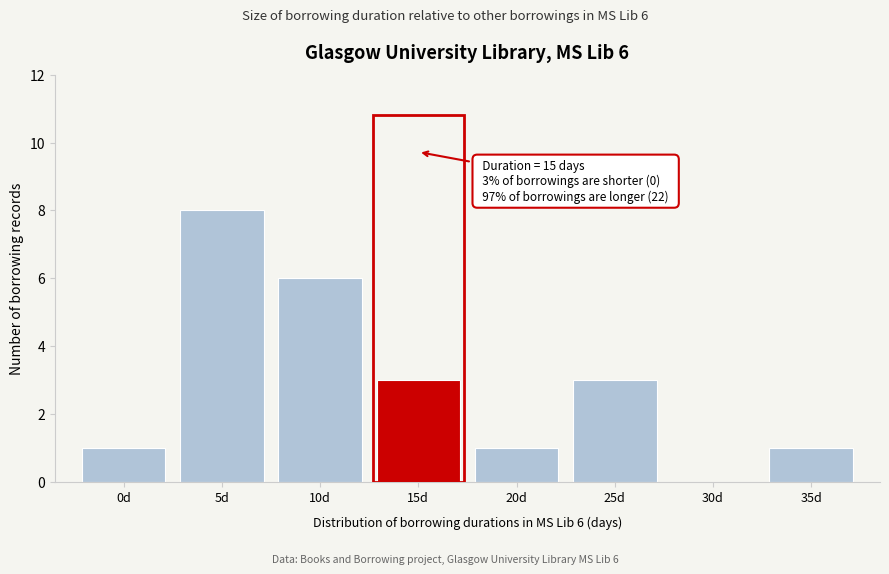

Reading left to right, extract all data points from this chart.

0d=1	5d=8	10d=6	15d=3	20d=1	25d=3	30d=0	35d=1